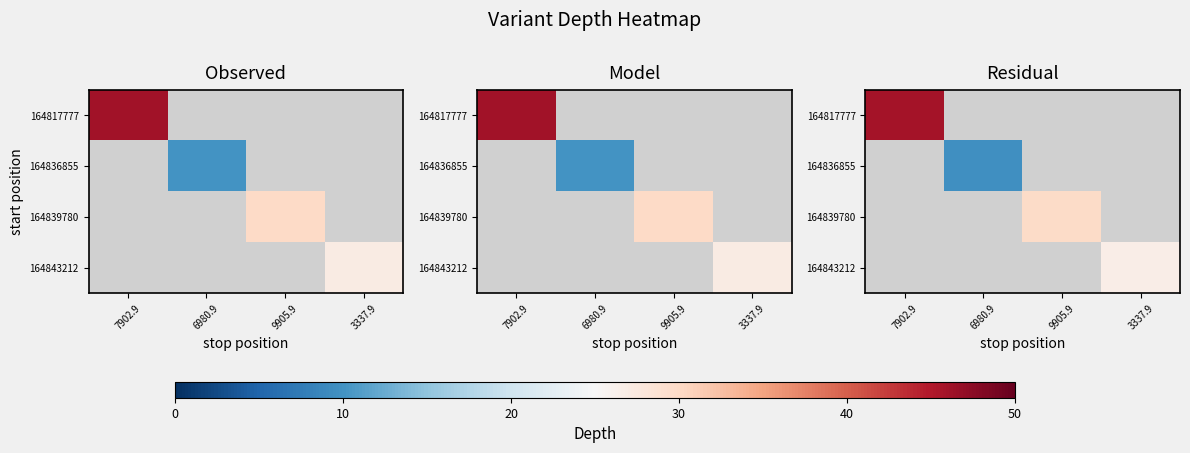

Is the value of 164817777 at 3337.9 greater than the value of 164839780 at 9905.9?

No